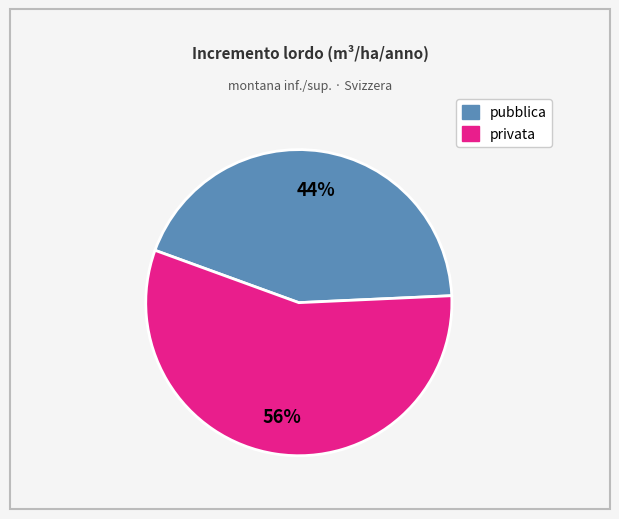

Does any single category account for the majority?

Yes